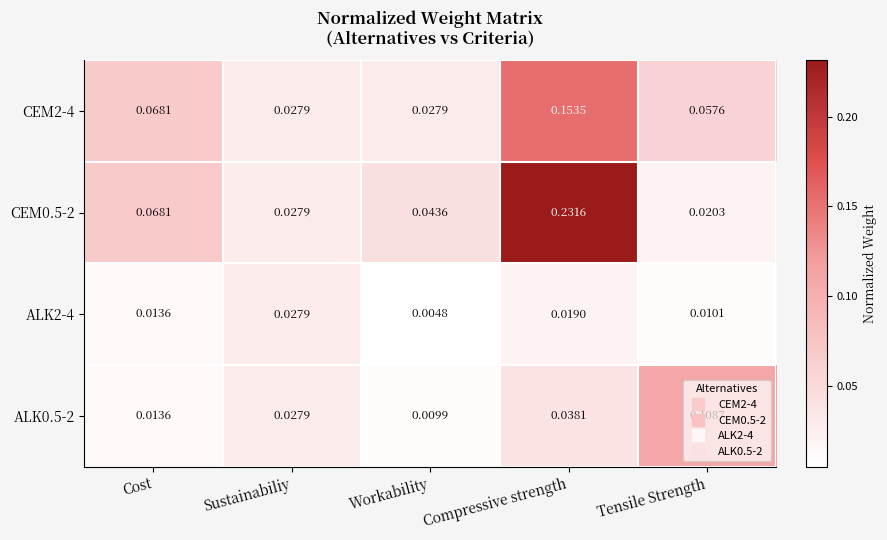

Is the value of CEM2-4 at Tensile Strength greater than the value of ALK0.5-2 at Sustainabiliy?

Yes